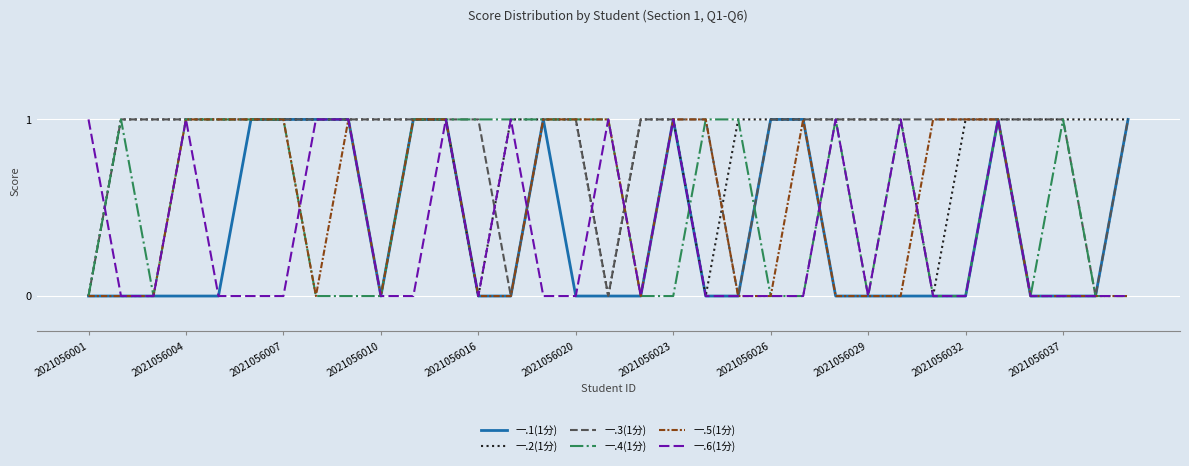

What is the difference between the maximum and minimum values in the 一.6(1分) series?

1